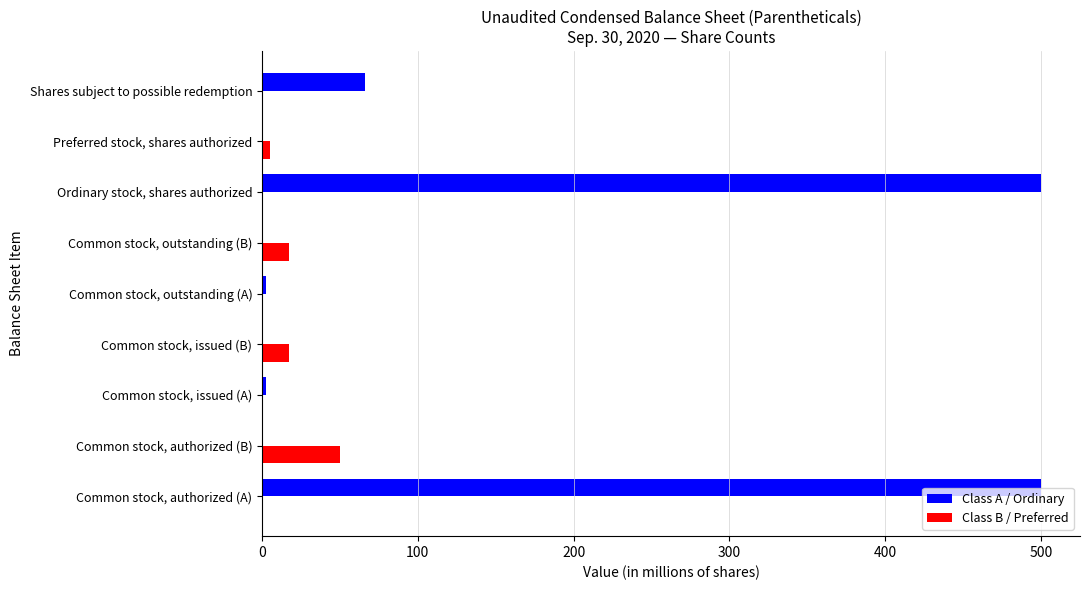

Between Common stock, authorized (A) and Shares subject to possible redemption, which series saw the biggest shift?

Class A / Ordinary